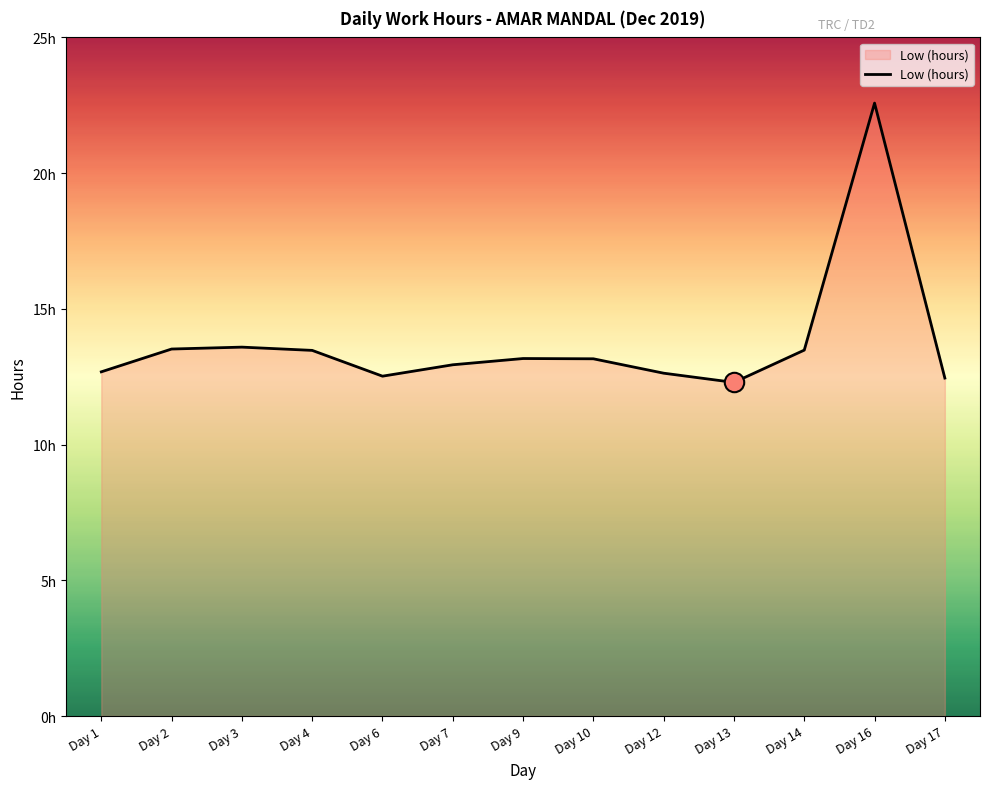

Does the chart display data point markers on the line(s)?

No